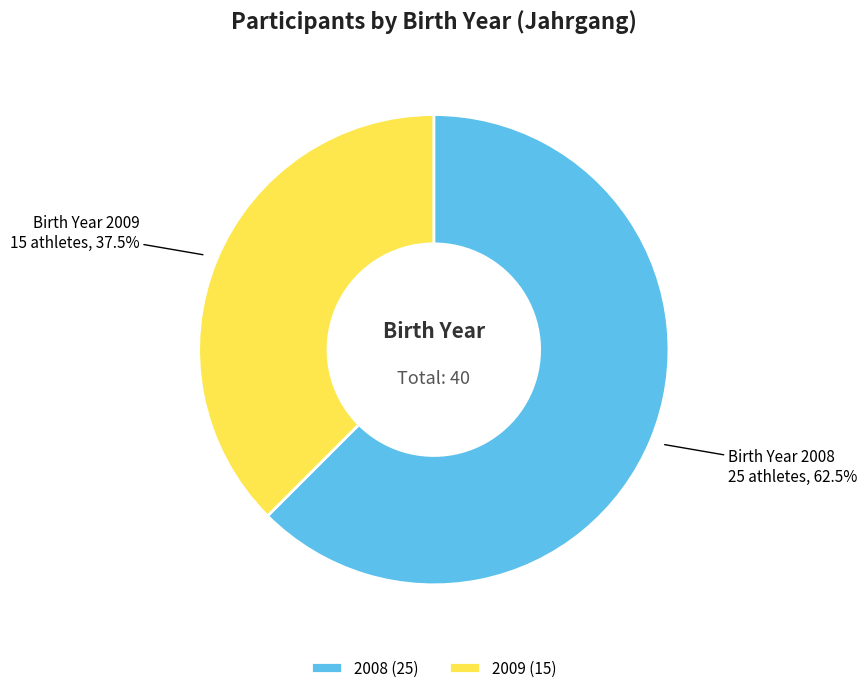

How many segments does this pie chart have?

2